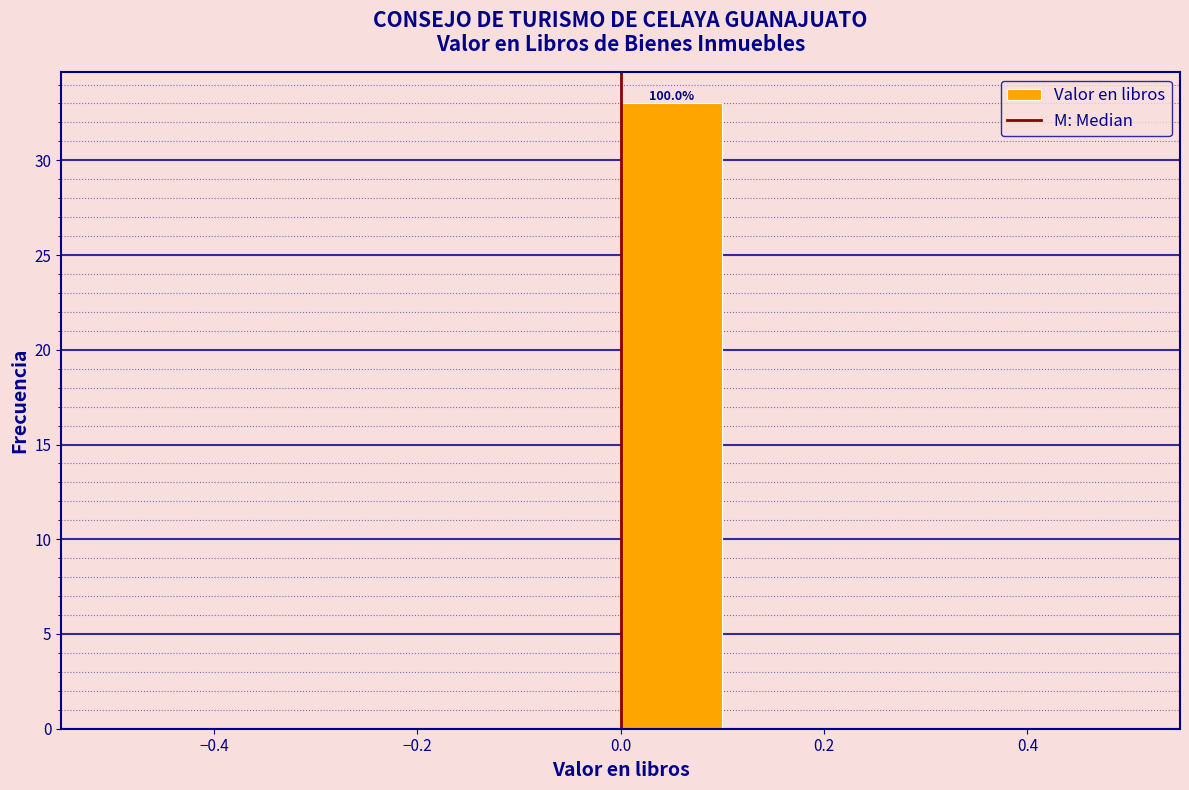

Which range on the x-axis has the tallest bar?

0.0 to 0.1